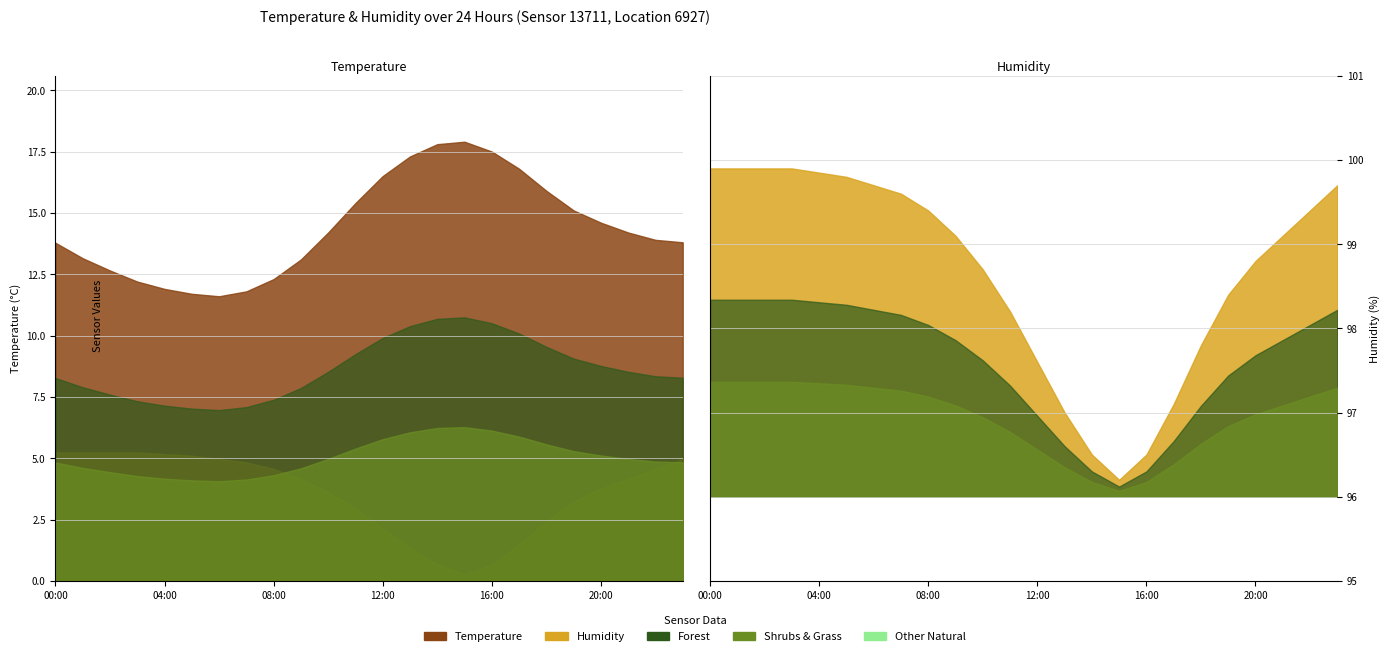

True or false: humidity and temperature intersect in this chart.

False